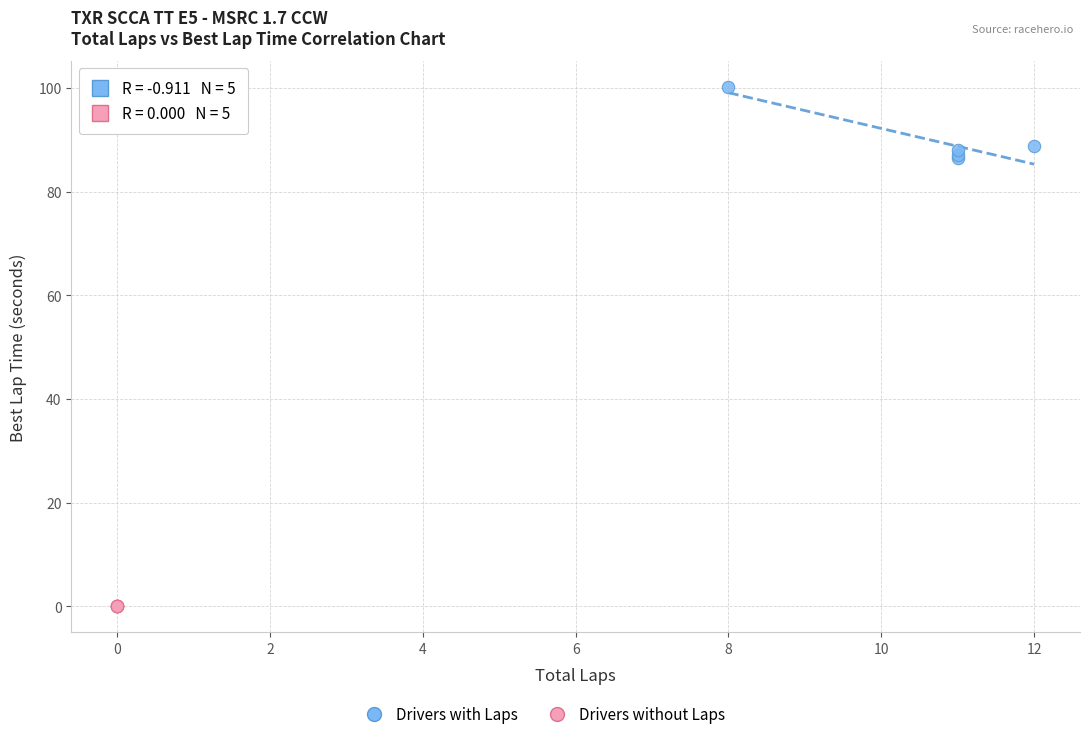

Which series reaches the minimum Y coordinate?

Drivers without Laps